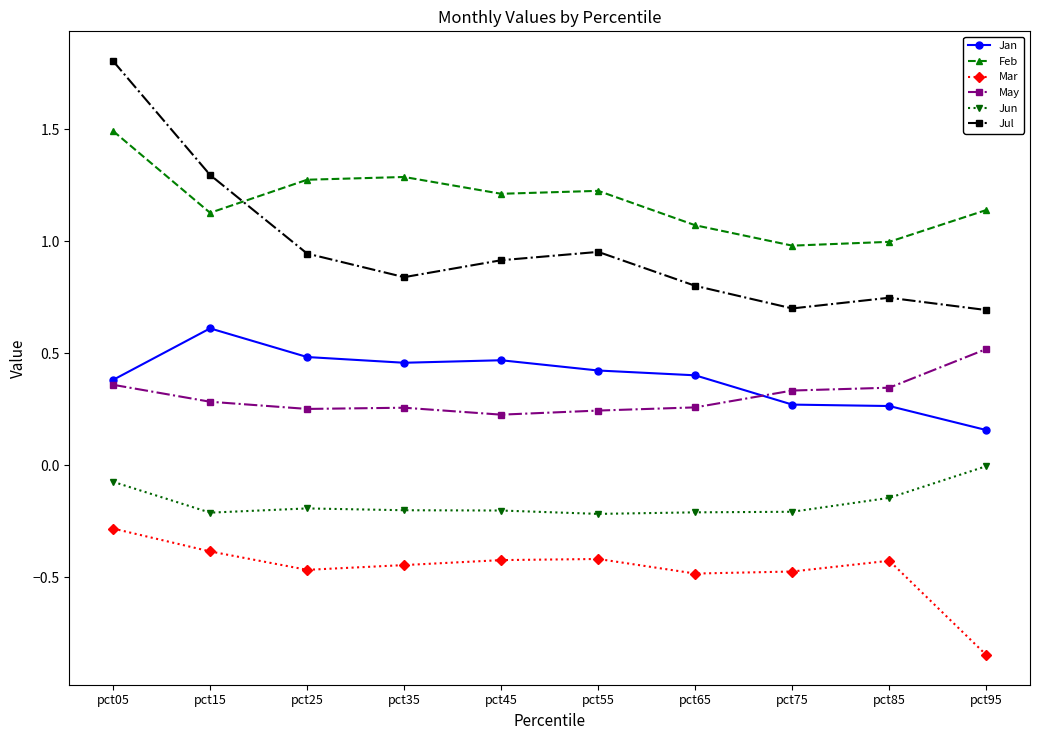

At which category is the sum across all series the highest?

pct05